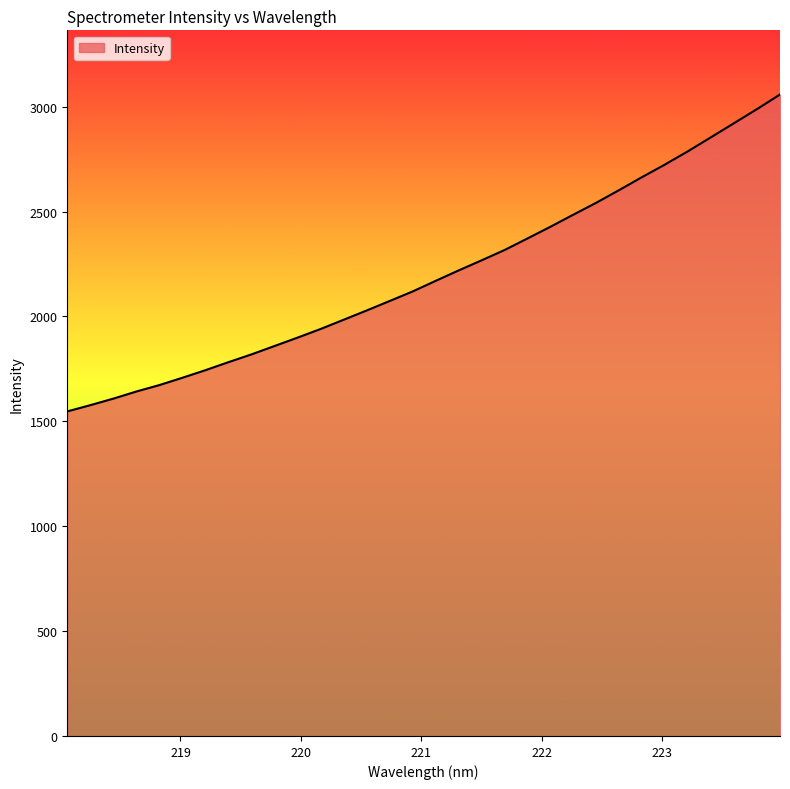

What is the difference between the maximum and minimum values?

1511.1